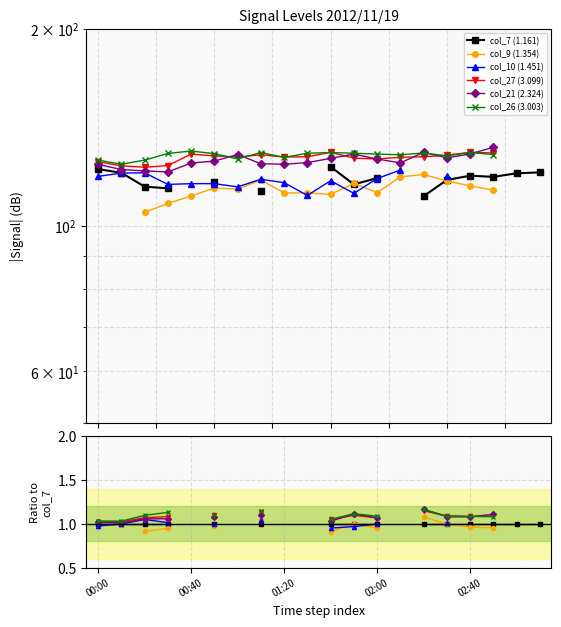

After their last crossing, which series has the higher values: col_9 (1.354) or col_7 (1.161)?

col_7 (1.161)